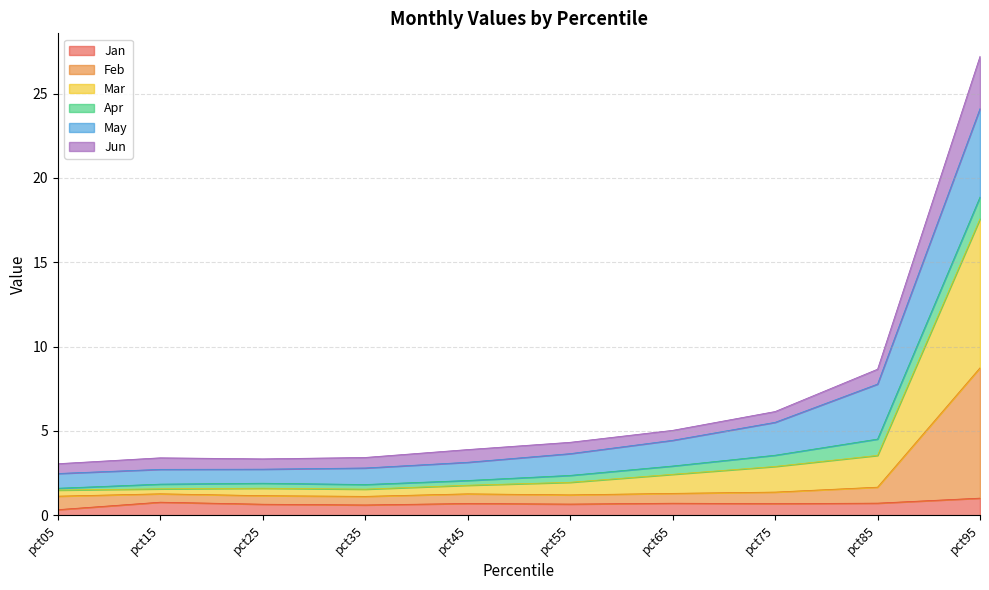

Is the value of Jun at pct75 greater than the value of Feb at pct95?

No